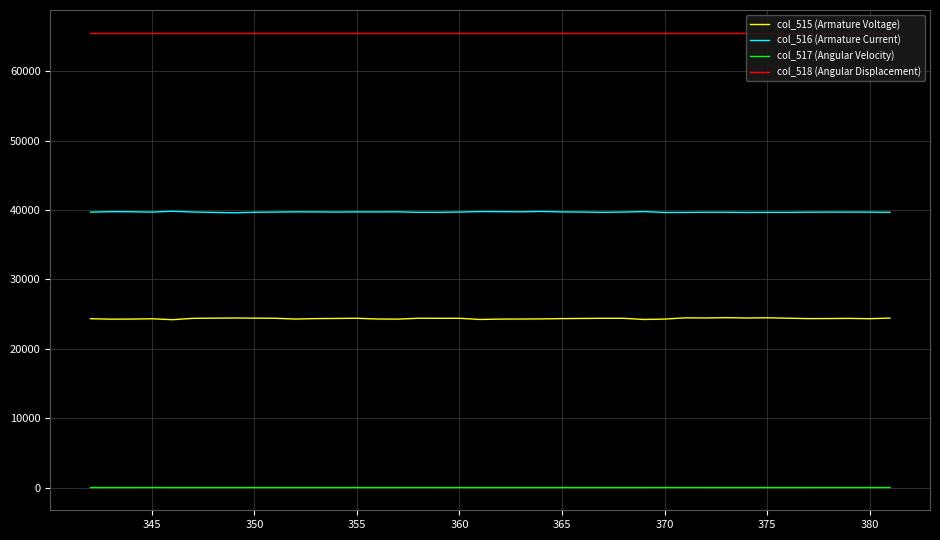

True or false: col_517 (Angular Velocity) and col_515 (Armature Voltage) cross at least once.

False